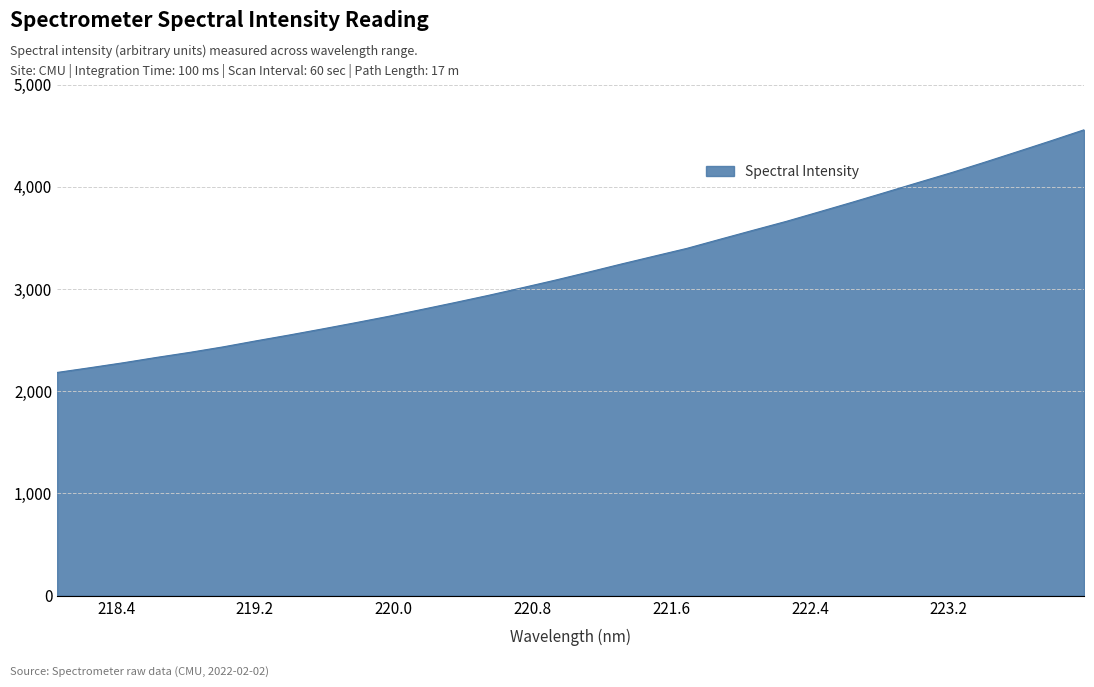

What is the minimum value shown in the chart?

2183.9